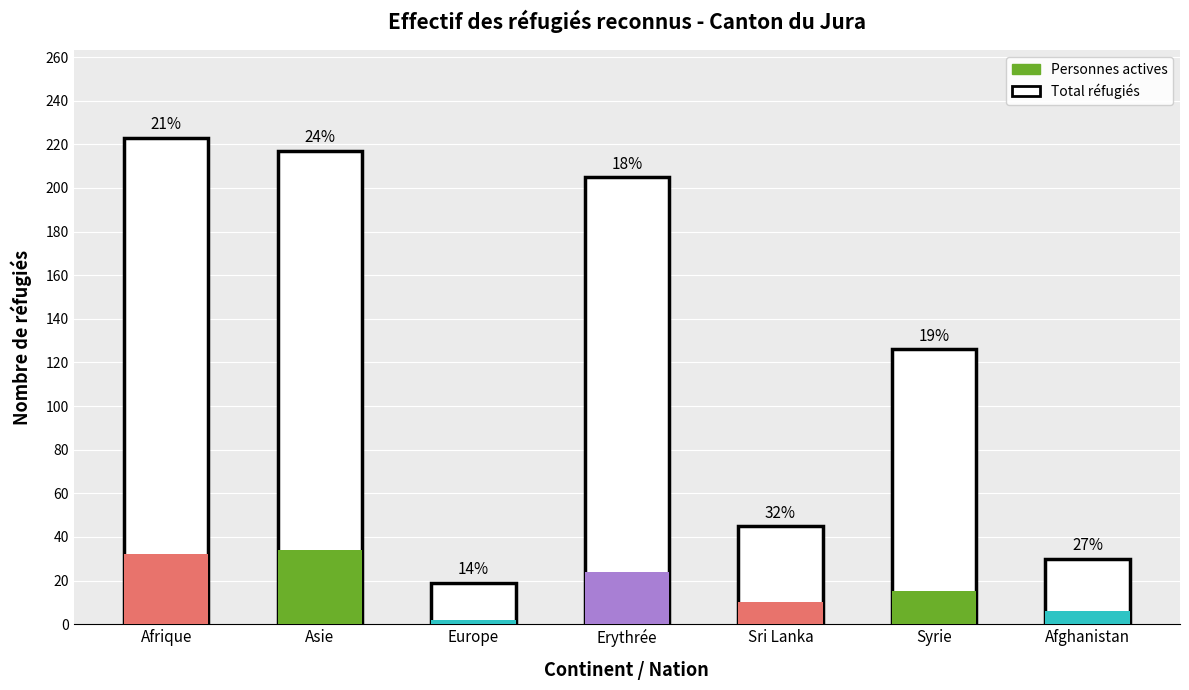

How many series are shown in this chart?

2